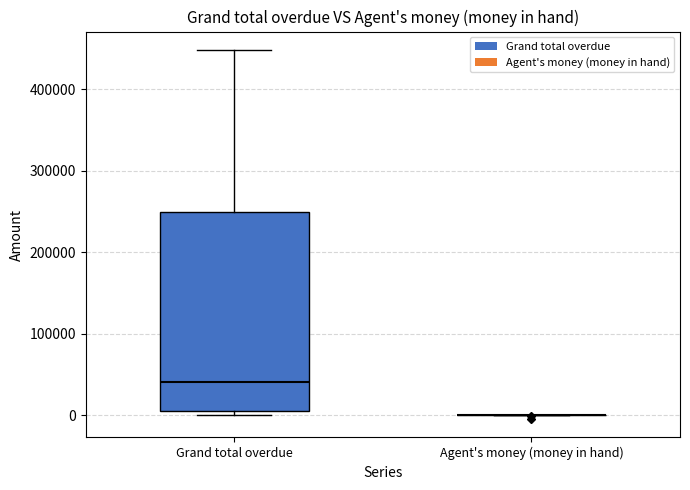

Reading left to right, read every box against the y-axis: the position of its median line, the range the box covers, and the ends of its whiskers. The values are not printed on the chart, so give them approximately, as read against the axis.

Grand total overdue: median 40000, box 10000 to 250000, whiskers 0 to 450000
Agent's money (money in hand): box collapsed to a line at 0, whiskers 0 to 0